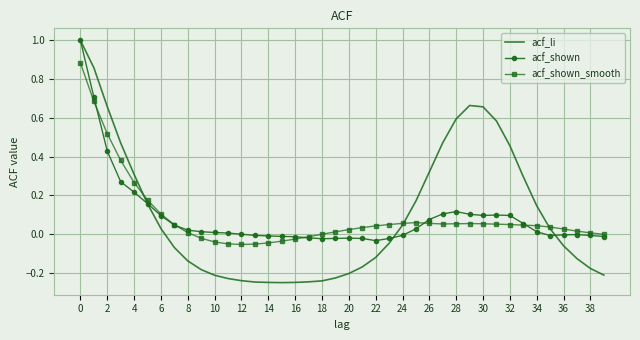

Which series has the largest range (max minus min)?

acf_li